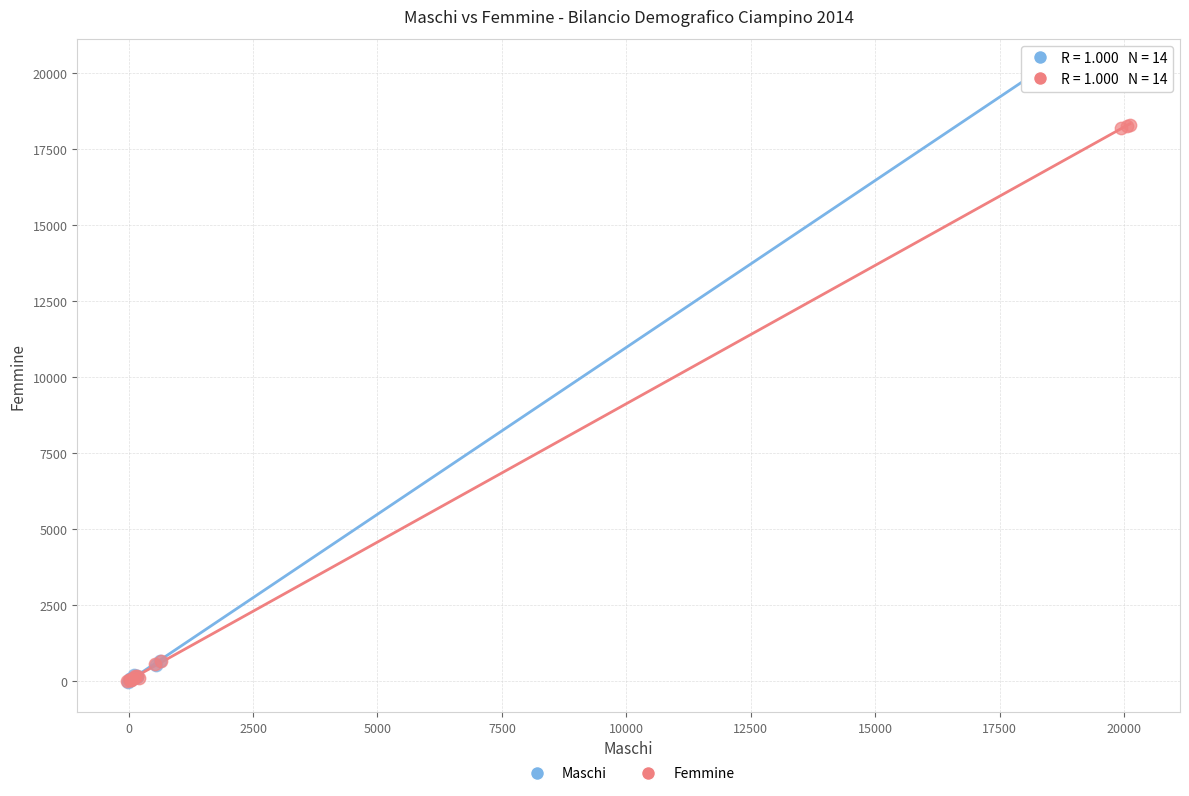

Which series has the largest Y range (max minus min)?

Maschi